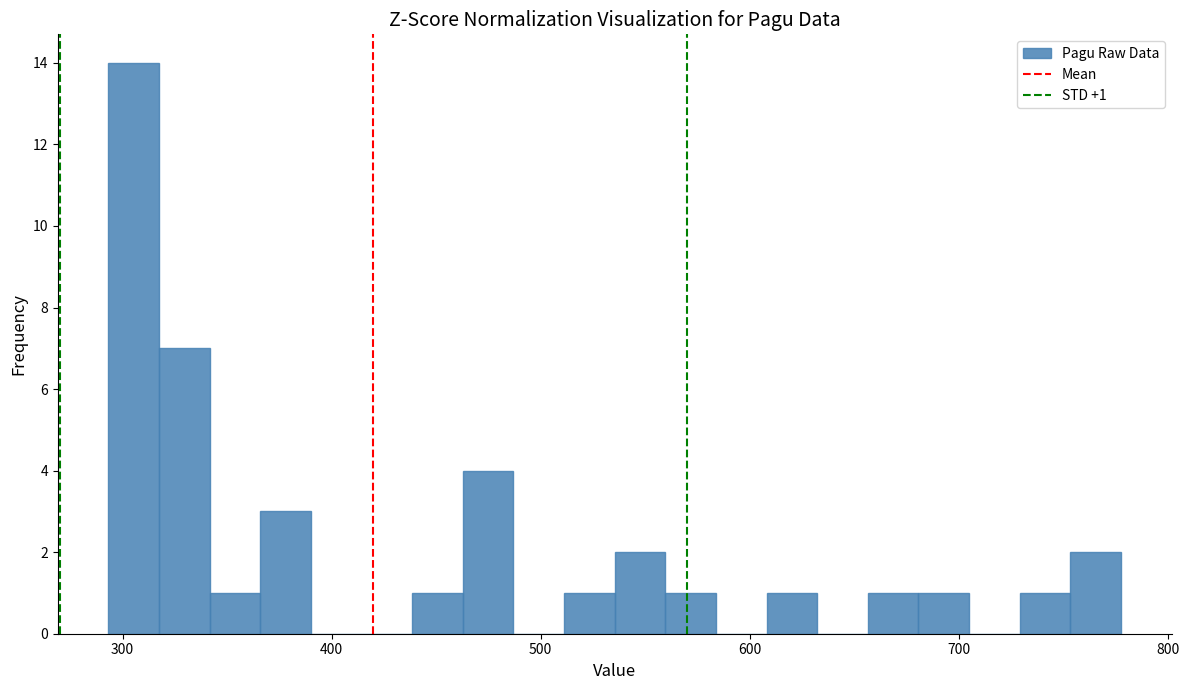

Around what value on the x-axis is the tallest bar? Give the approximate position of its centre, as read against the axis.

310